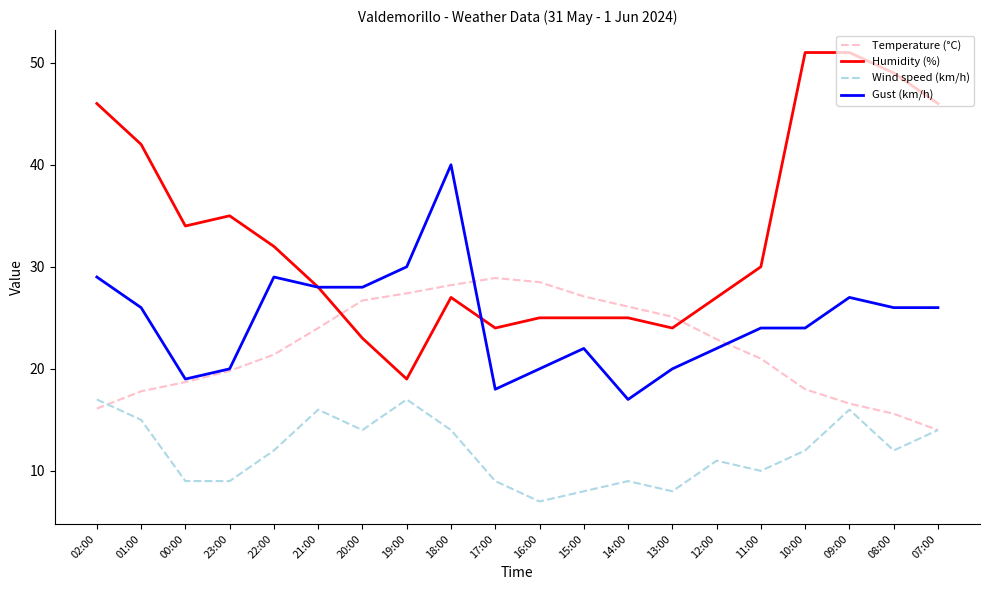

Between 17:00 and 07:00, which series saw the biggest shift?

Humidity (%)